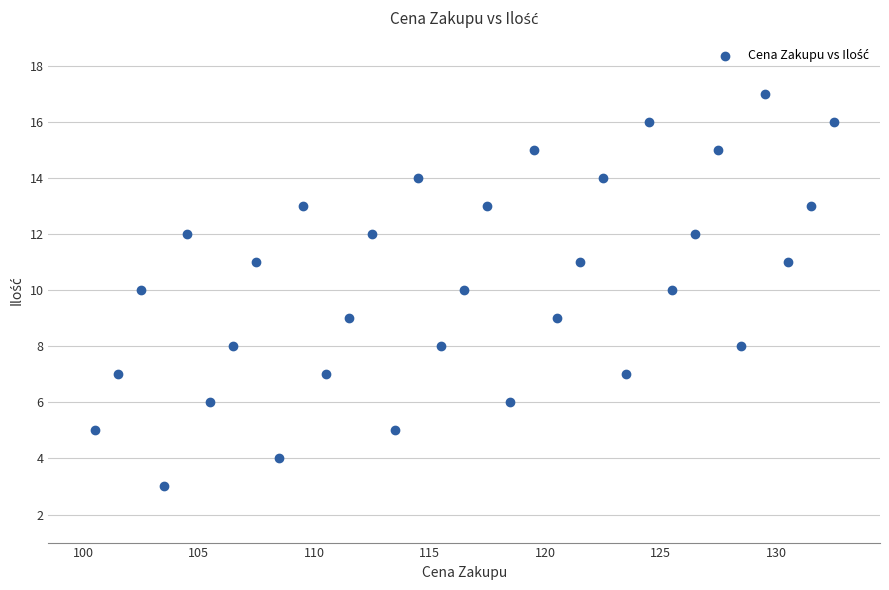

What is the range of Y values (max minus min)?

14